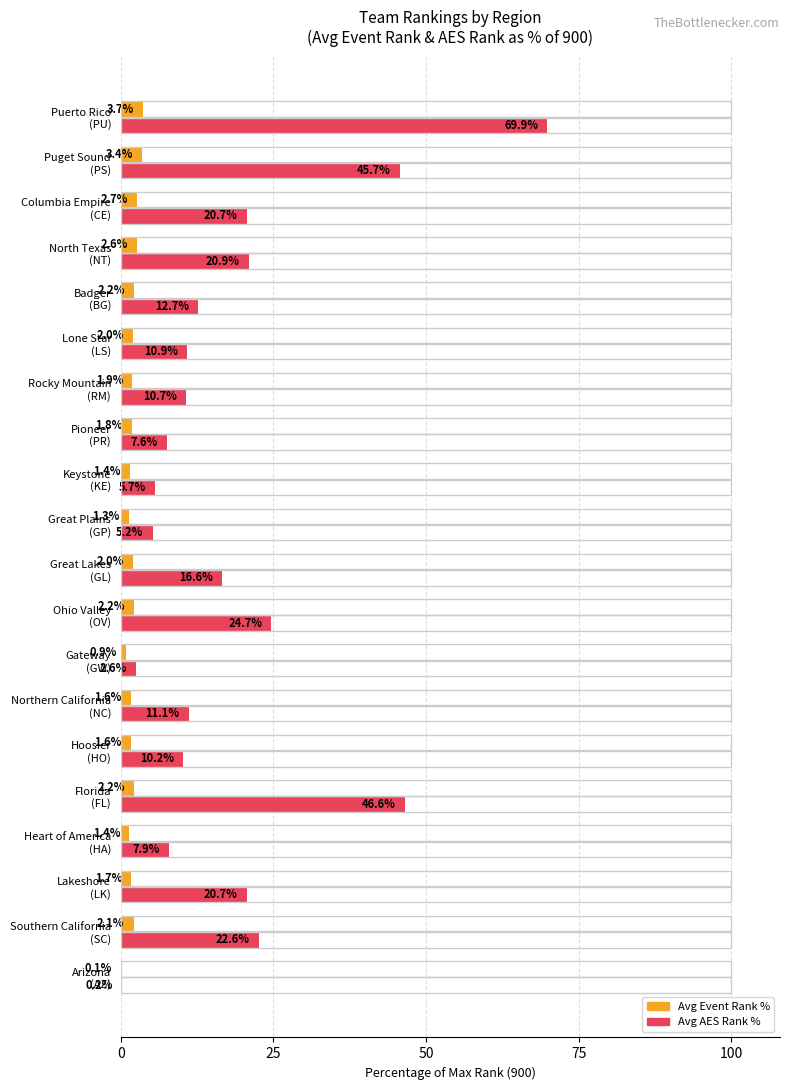

What is the highest value of the Avg Event Rank % series?

3.7